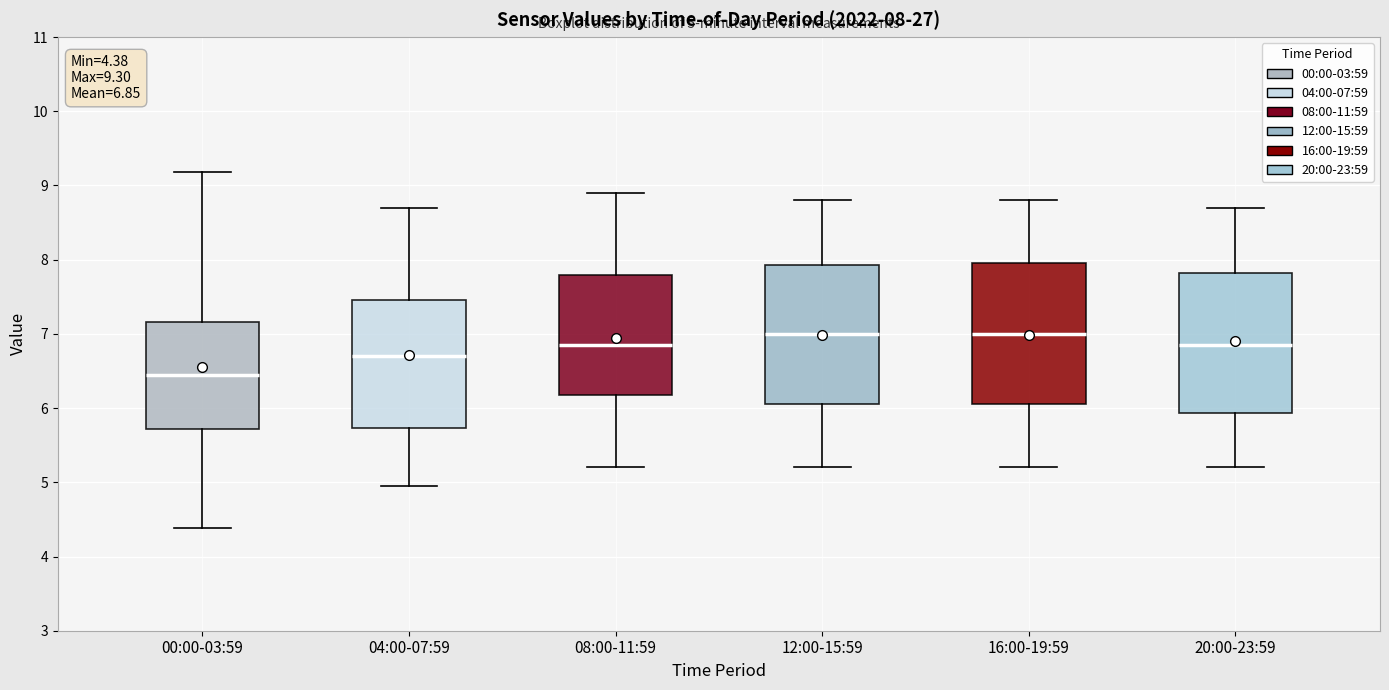

Which box has the lowest median line?

00:00-03:59